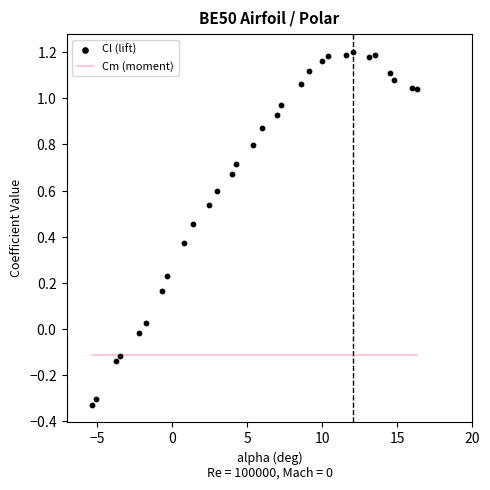

What are all the series names shown in the legend?

Cm (moment), Cl (lift)